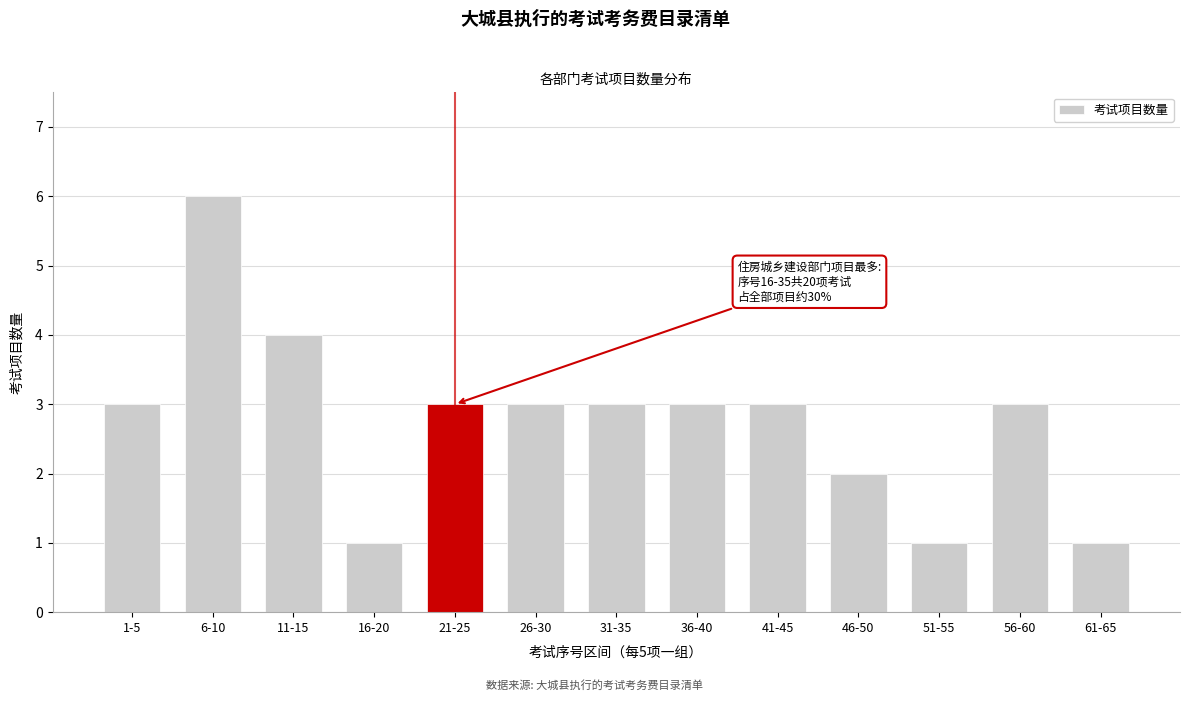

Reading left to right, transcribe all the data shown in this chart.

3	6	4	1	3	3	3	3	3	2	1	3	1